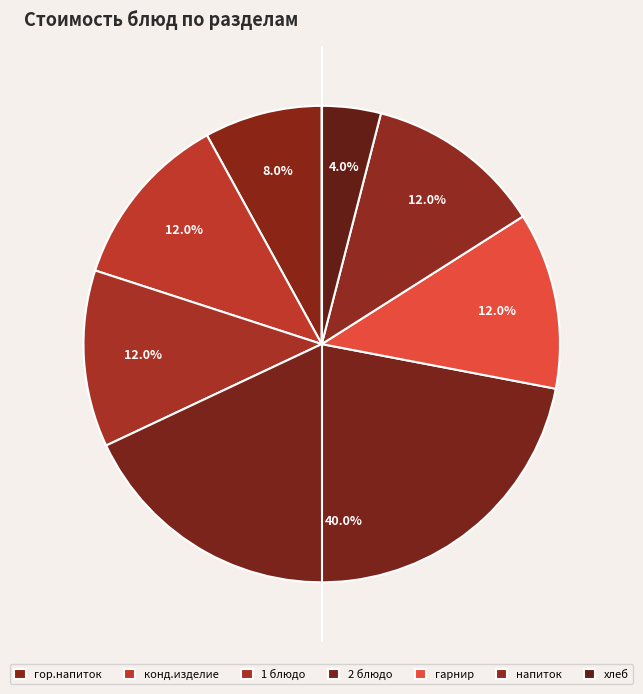

How many segments does this pie chart have?

7